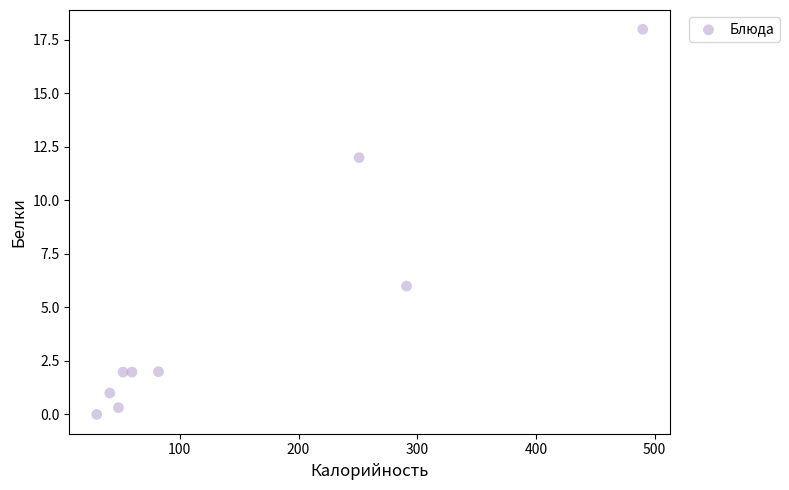

What is the average Y value?

4.8